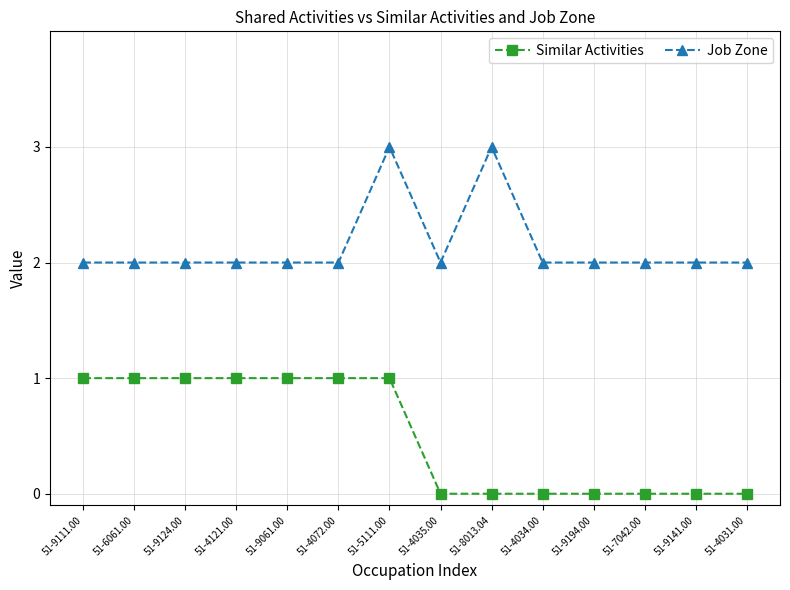

Reading right to left, extract all data points from this chart.

Similar Activities: 0	0	0	0	0	0	0	1	1	1	1	1	1	1
Job Zone: 2	2	2	2	2	3	2	3	2	2	2	2	2	2